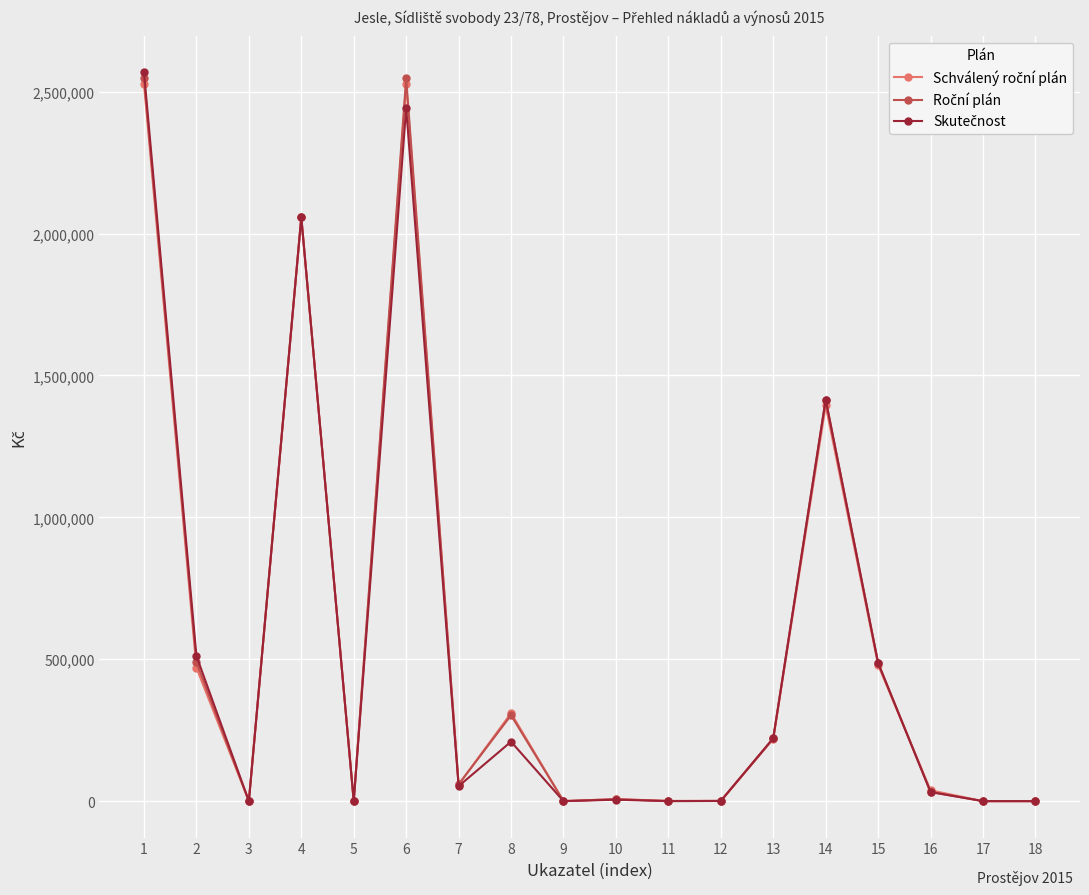

How many data points does each series have?

18